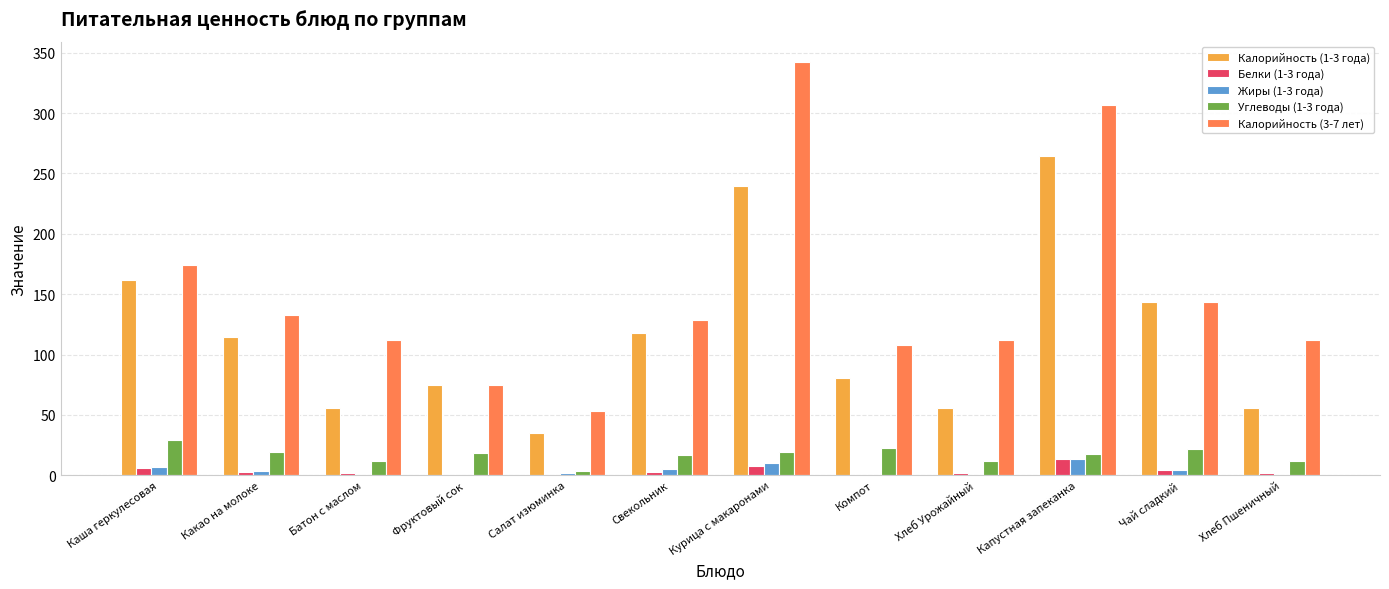

Which category has the highest value in the Калорийность (1-3 года) series?

Капустная запеканка